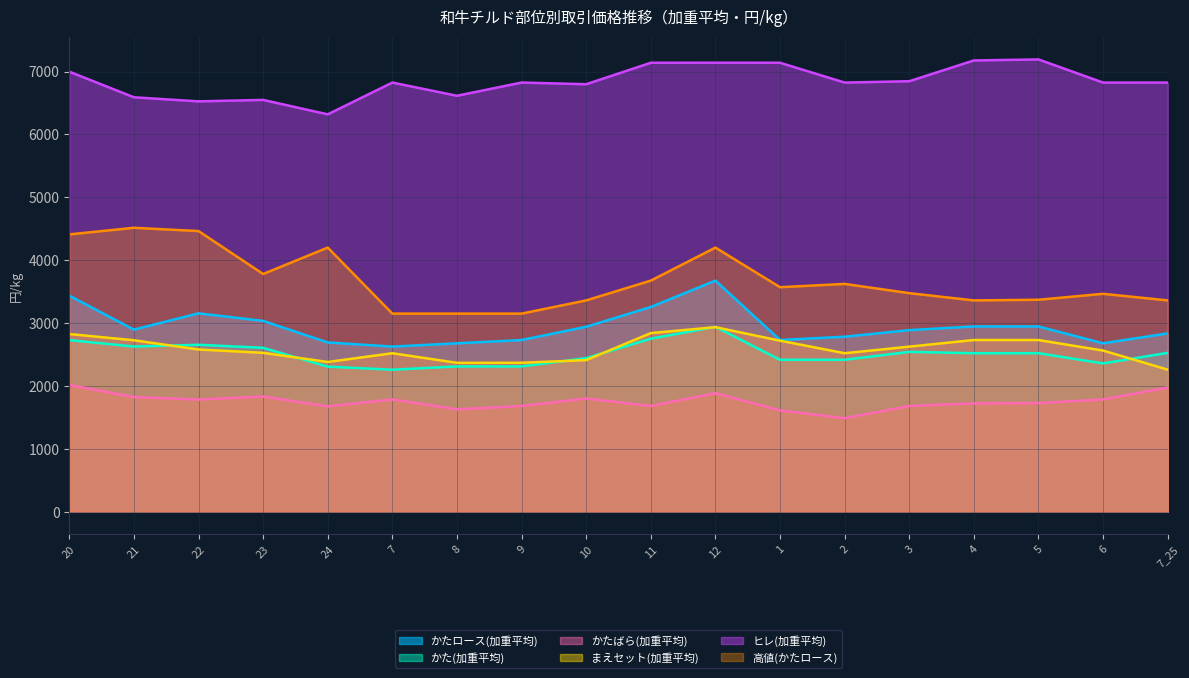

Reading left to right, transcribe all the data shown in this chart.

かたロース(加重平均): 3436.0	2895.0	3154.0	3034.3	2691.1	2625.4	2677.4	2729.7	2940.4	3255.2	3674.8	2730.3	2782.5	2887.4	2945.7	2945.5	2677.6	2835.1
かた(加重平均): 2729.0	2626.0	2654.0	2606.2	2306.6	2257.7	2309.7	2310.2	2441.4	2751.0	2939.7	2415.2	2415.3	2541.4	2520.2	2520.4	2357.7	2525.6
かたばら(加重平均): 2015.0	1823.0	1783.0	1831.8	1675.0	1784.8	1628.0	1680.0	1800.5	1679.8	1884.4	1610.8	1486.0	1680.9	1722.1	1726.8	1784.8	1974.1
まえセット(加重平均): 2825.0	2726.0	2579.0	2526.3	2380.5	2519.6	2367.3	2368.2	2410.0	2840.0	2934.2	2719.4	2519.8	2624.6	2730.0	2729.7	2562.4	2258.3
ヒレ(加重平均): 6998.0	6591.0	6526.0	6549.0	6319.5	6824.9	6615.1	6825.1	6798.6	7139.9	7140.3	7140.1	6824.8	6846.3	7176.9	7192.8	6824.5	6824.9
高値(かたロース): 4410.0	4515.0	4463.0	3780.0	4200.0	3150.0	3150.0	3150.0	3360.0	3675.0	4200.0	3570.0	3622.5	3475.5	3360.0	3370.5	3465.0	3360.0